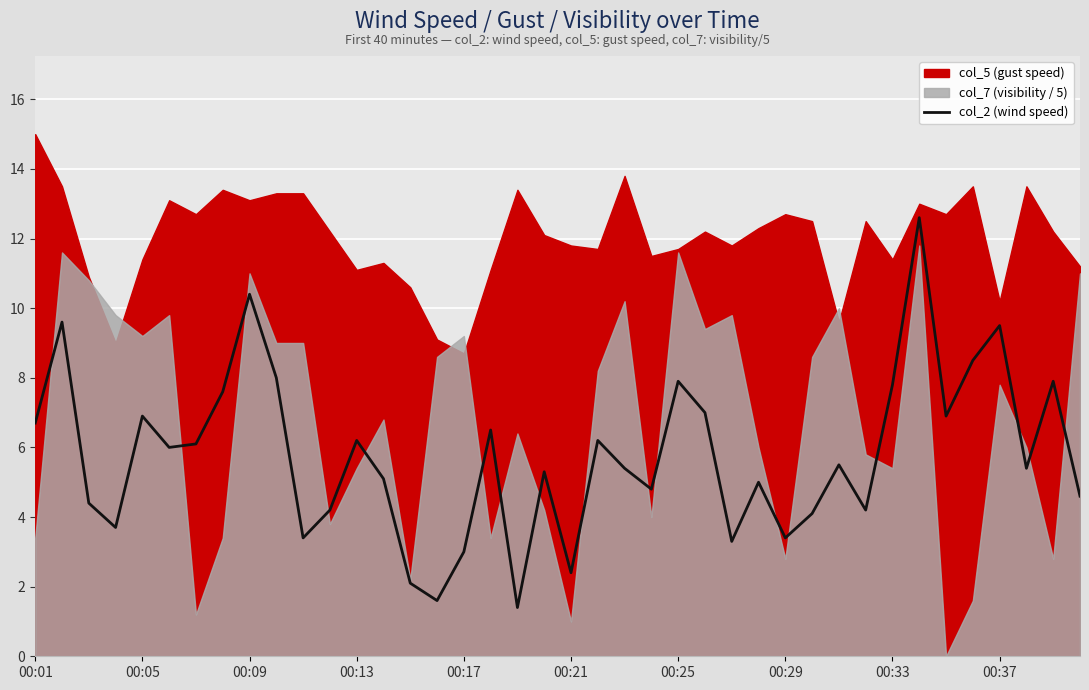

True or false: col_2 (wind speed) has a value of 9.5 at 00:37.

True